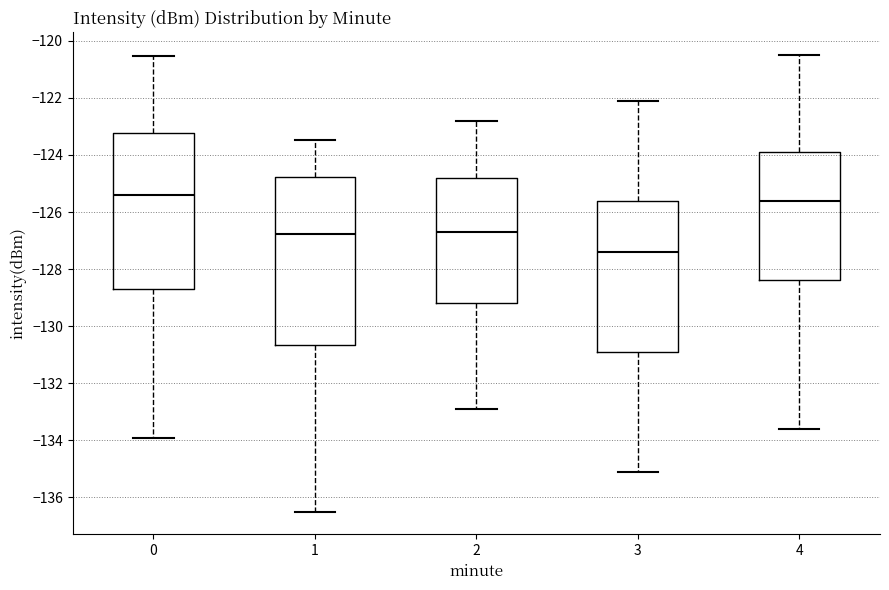

Reading left to right, read every box against the y-axis: the position of its median line, the range the box covers, and the ends of its whiskers. The values are not printed on the chart, so give them approximately, as read against the axis.

0: median -125.4, box -128.6 to -123.2, whiskers -134.0 to -120.6
1: median -126.8, box -130.6 to -124.8, whiskers -136.6 to -123.4
2: median -126.6, box -129.2 to -124.8, whiskers -132.8 to -122.8
3: median -127.4, box -130.8 to -125.6, whiskers -135.0 to -122.0
4: median -125.6, box -128.4 to -123.8, whiskers -133.6 to -120.4